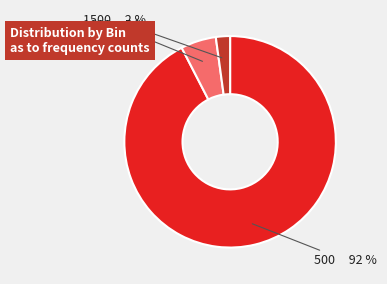

To the nearest percent, what is the average slice percentage?

33%